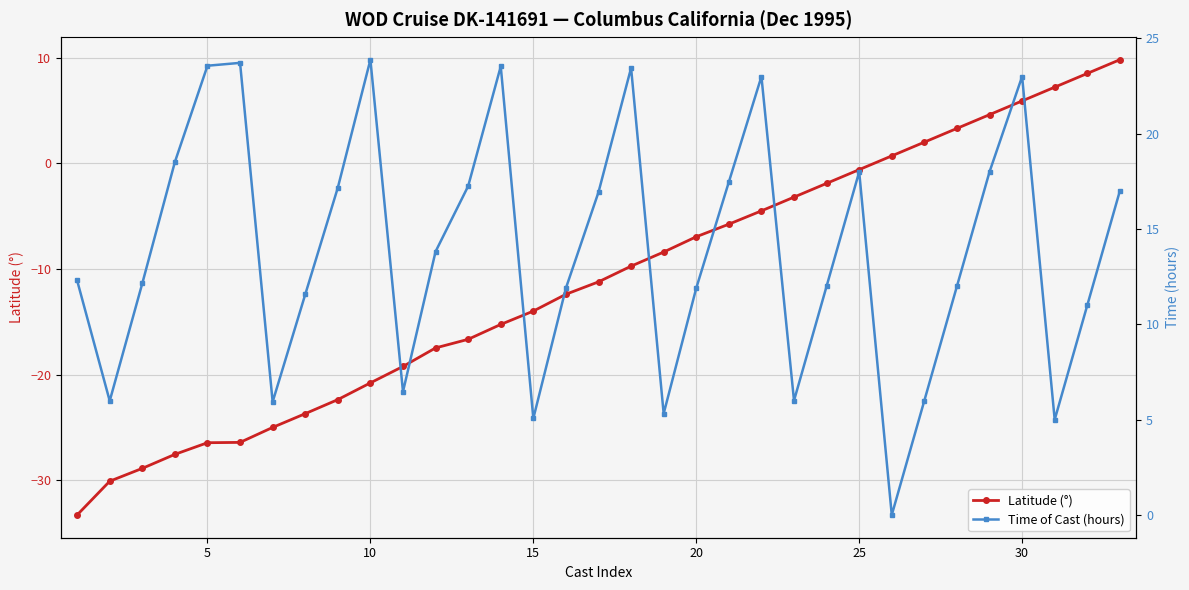

How many positive values does the Latitude (°) series have?

8